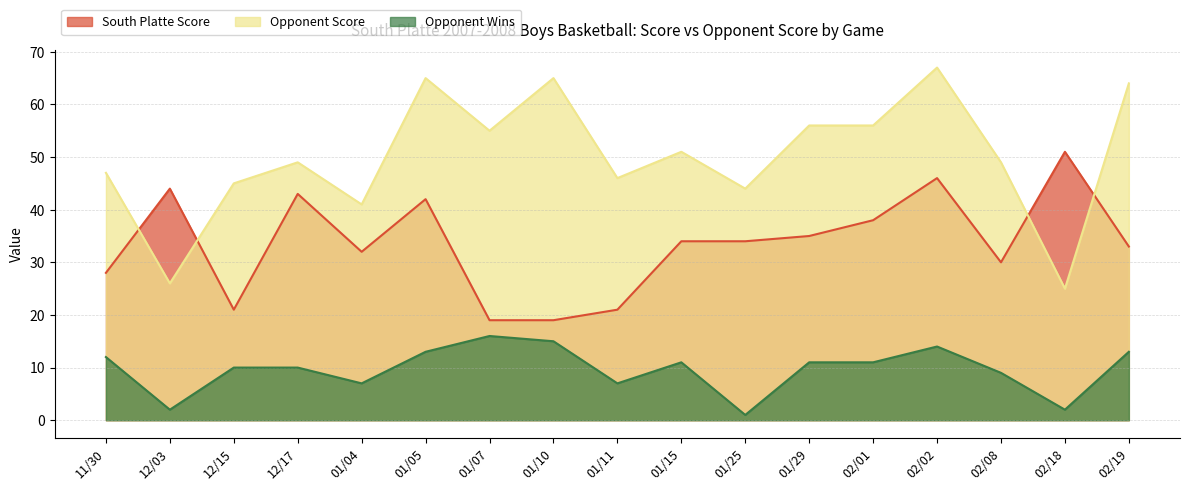

How many values in the opp_score series are below 49?

7